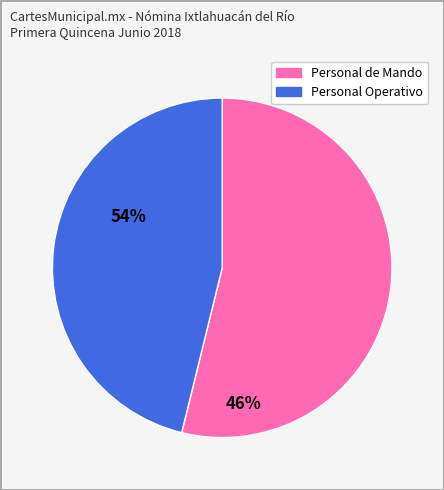

Does any single category account for the majority?

Yes